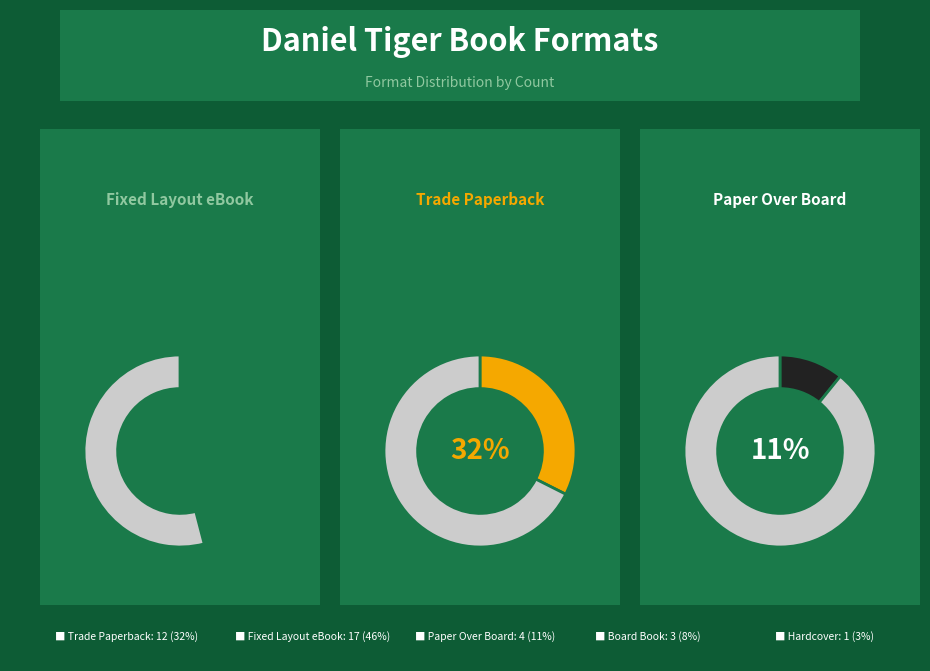

To the nearest percent, what is the difference between the largest and smallest slice percentages?

43%